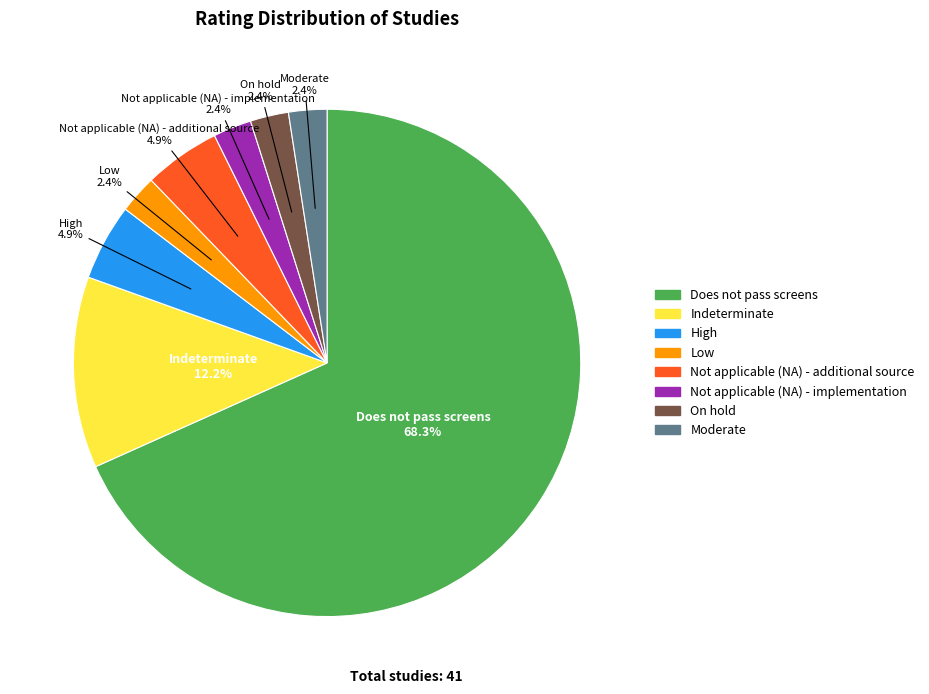

Is the sum of Indeterminate and High greater than half?

No